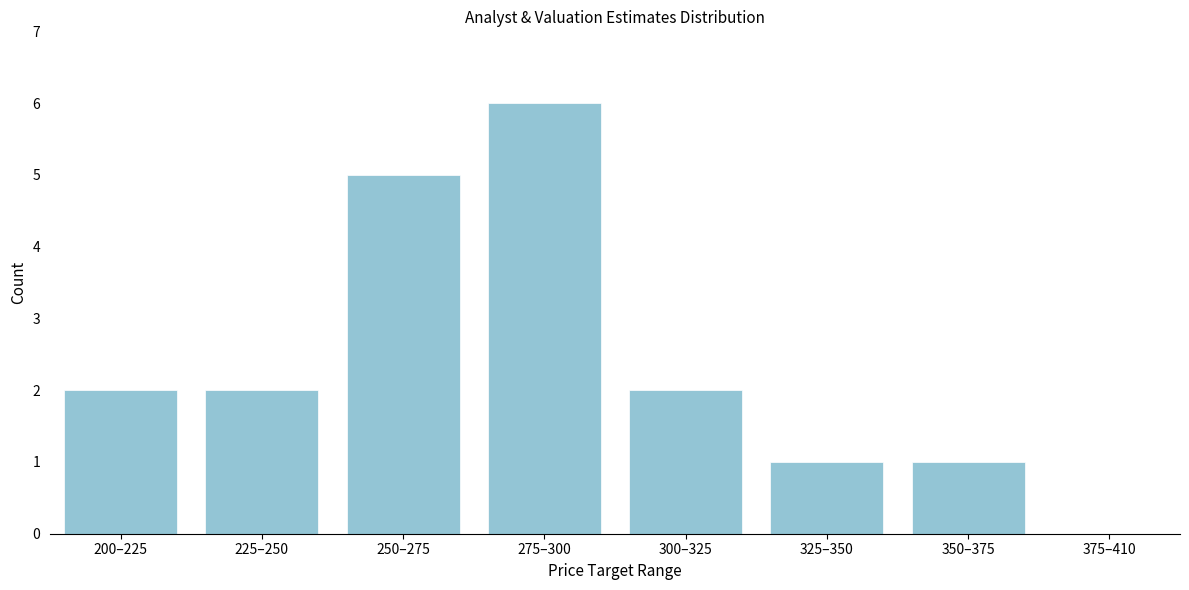

Reading left to right, list all the values displayed in this chart.

200–225=2	225–250=2	250–275=5	275–300=6	300–325=2	325–350=1	350–375=1	375–410=0